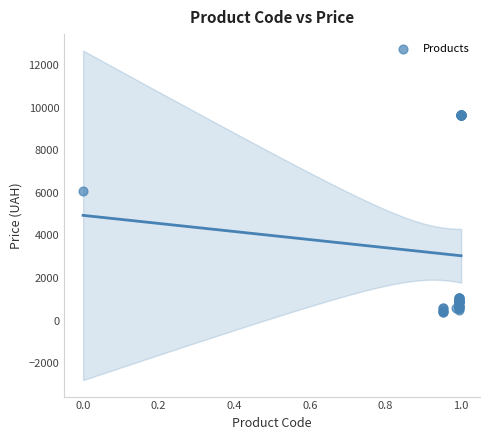

What Y value in the scatter plot is closest to 5034?

6067.2